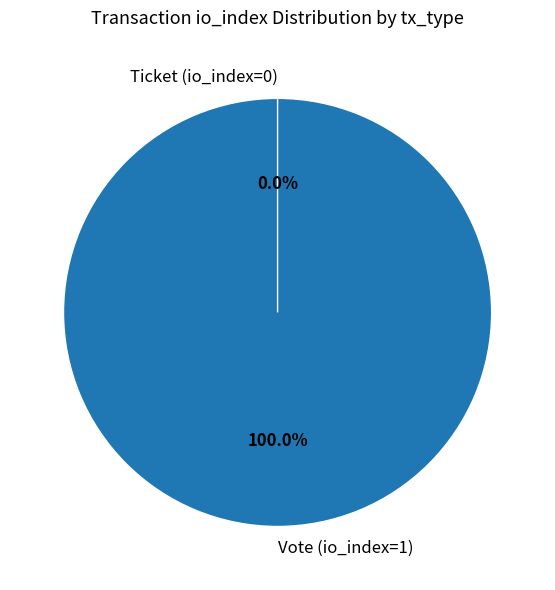

What is the change in value from Vote (io_index=1) to Ticket (io_index=0)?

-1